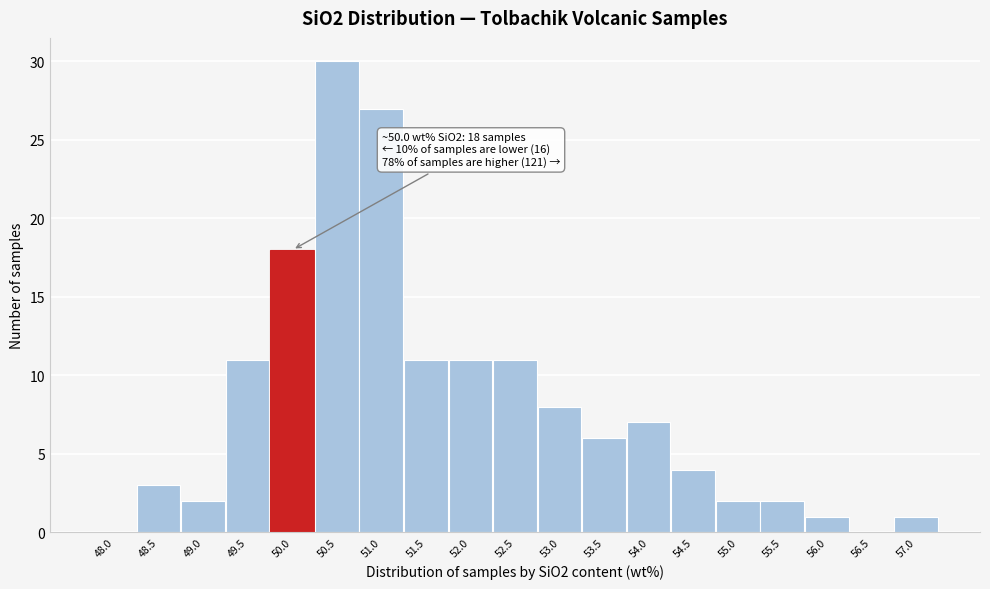

Reading left to right, list all the values displayed in this chart.

48.0=0	48.5=3	49.0=2	49.5=11	50.0=18	50.5=30	51.0=27	51.5=11	52.0=11	52.5=11	53.0=8	53.5=6	54.0=7	54.5=4	55.0=2	55.5=2	56.0=1	56.5=0	57.0=1